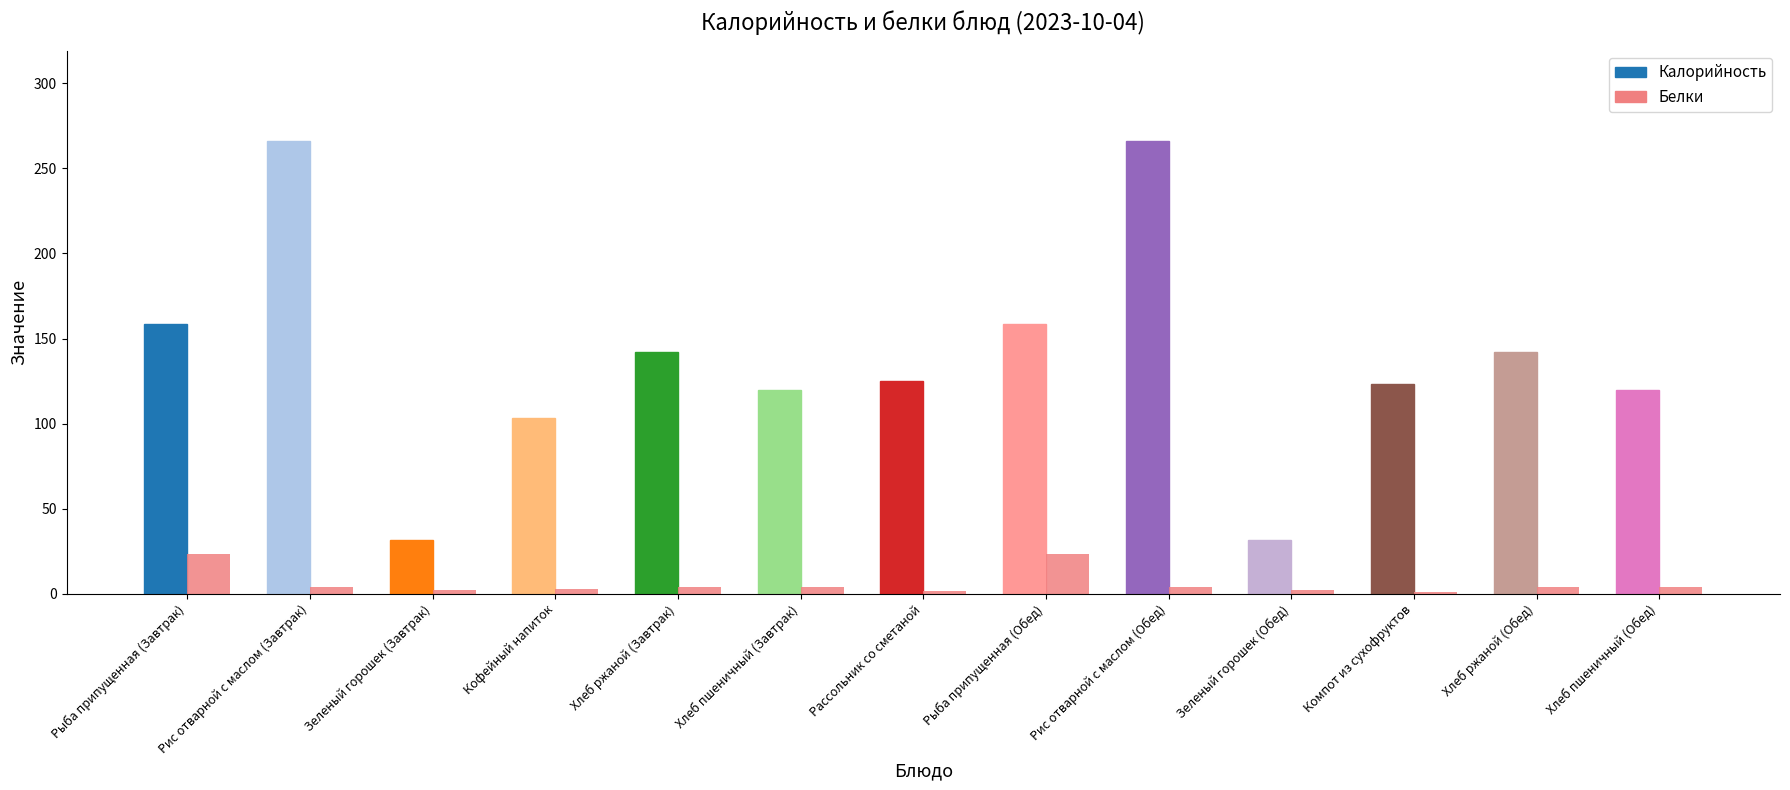

What is the difference between the maximum and second lowest values?

21.9